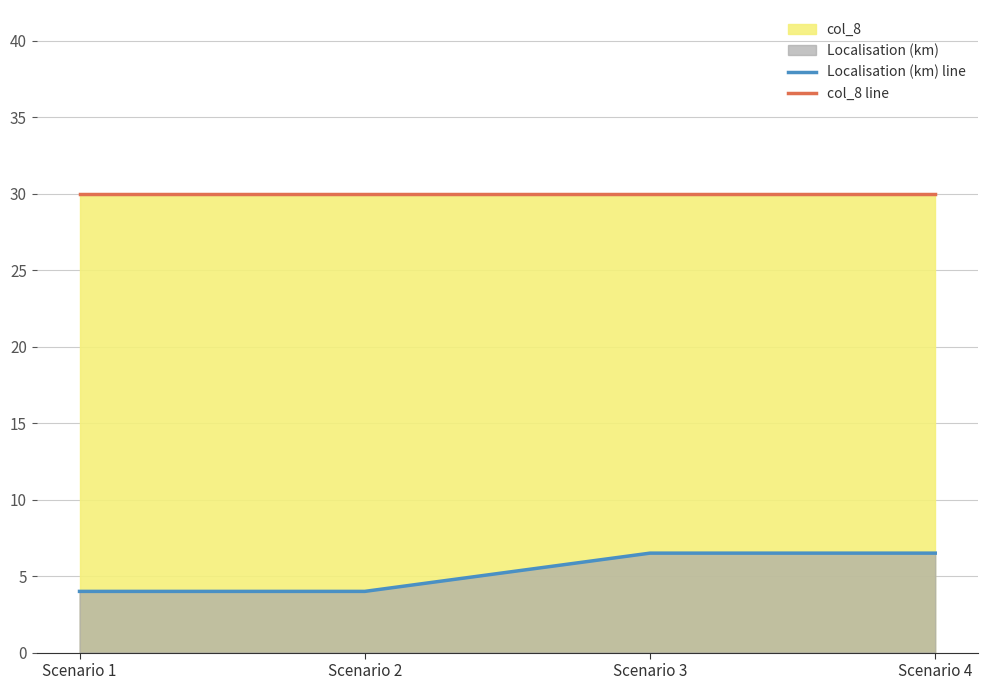

At which label does Localisation (km) line first exceed 6?

Scenario 3